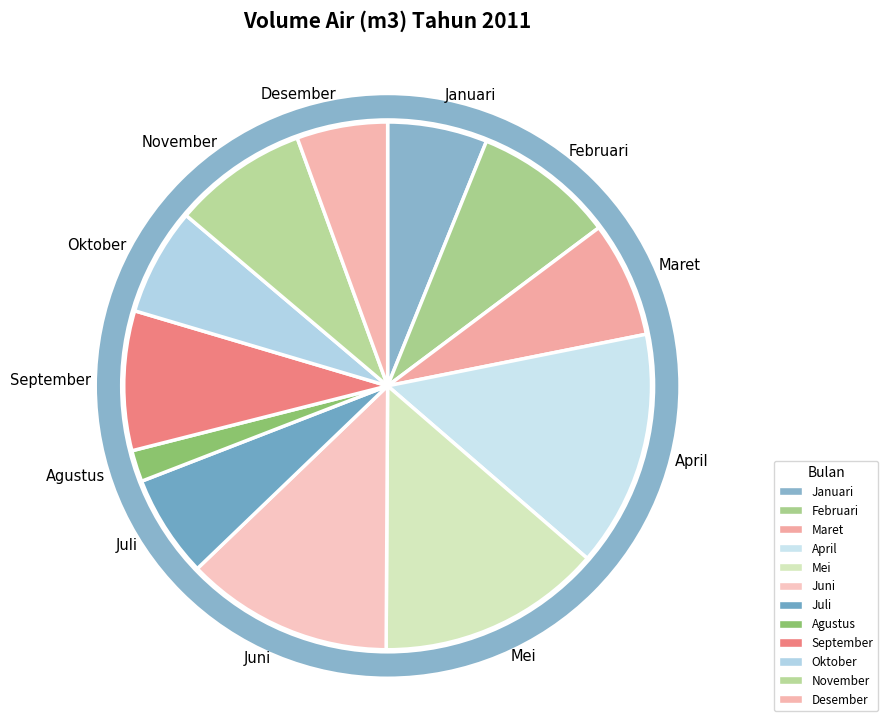

Which slice is the largest?

April